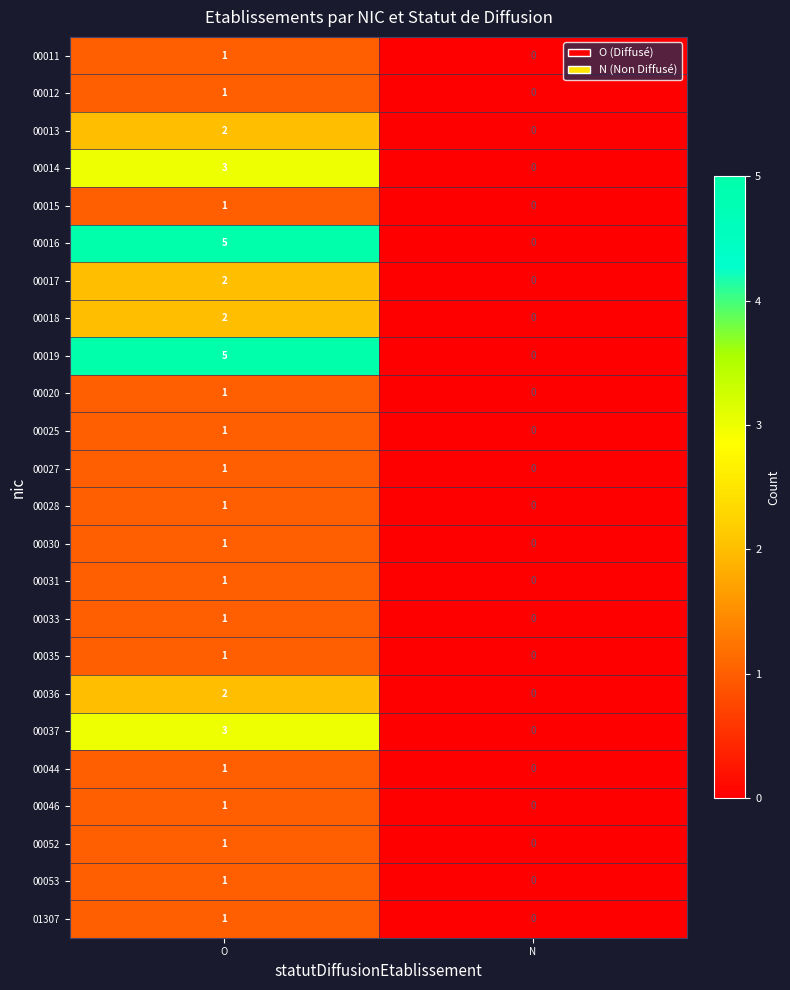

Is it true that 00013 equals 2 at O?

True